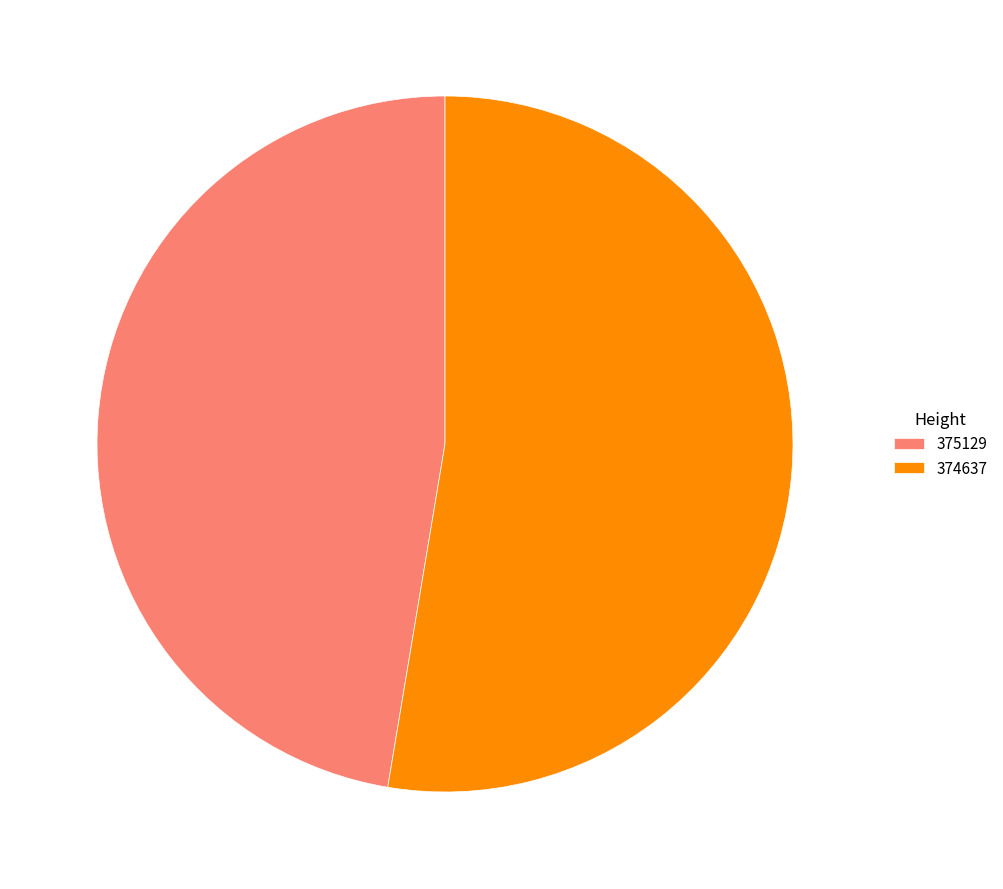

Count the number of slices in the pie.

2